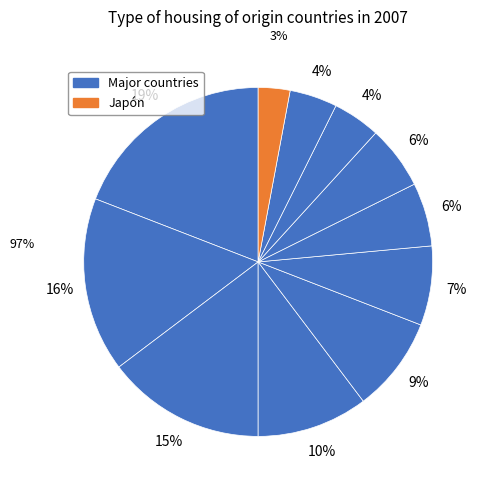

How many slices are in this pie chart?

11